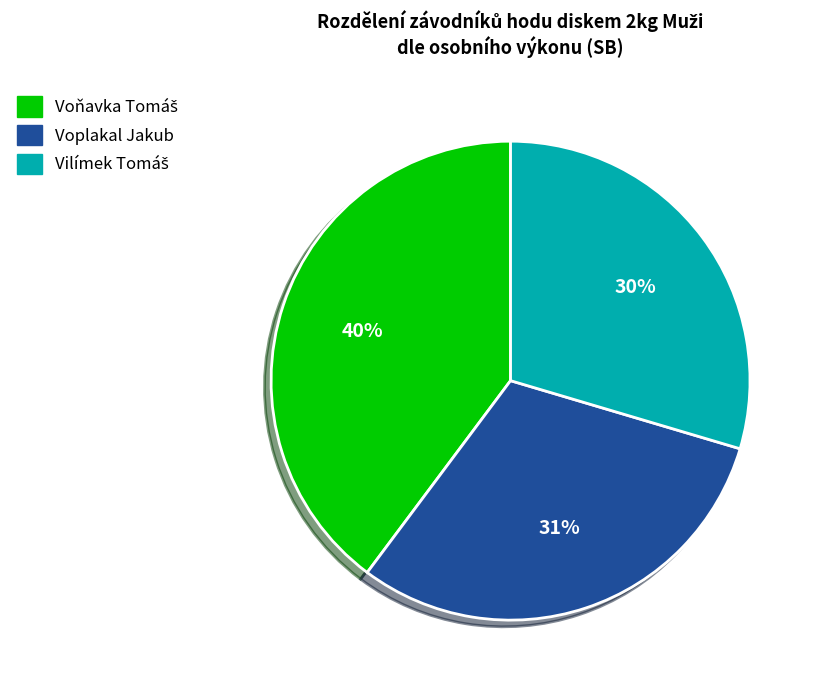

To the nearest percent, what is the difference between the largest and smallest slice percentages?

10%